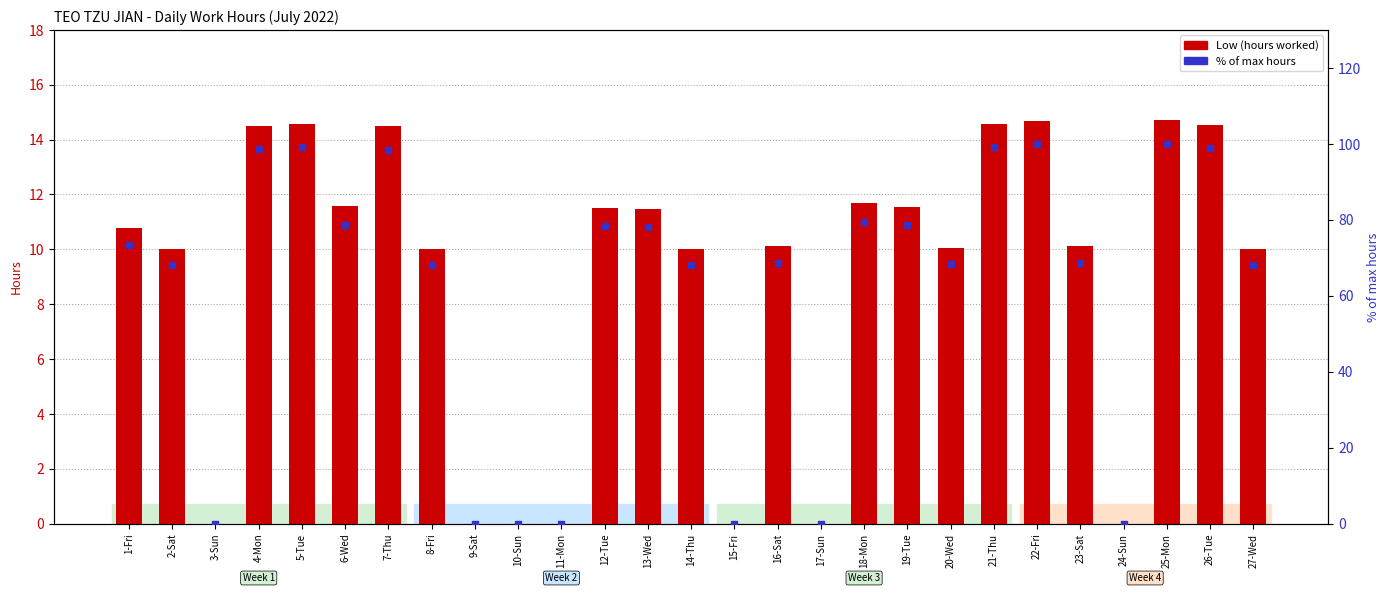

Reading right to left, extract all data points from this chart.

Low (hours worked): 27-Wed=10.0	26-Tue=14.5	25-Mon=14.7	24-Sun=0.0	23-Sat=10.1	22-Fri=14.7	21-Thu=14.6	20-Wed=10.0	19-Tue=11.6	18-Mon=11.7	17-Sun=0.0	16-Sat=10.1	15-Fri=0.0	14-Thu=10.0	13-Wed=11.5	12-Tue=11.5	11-Mon=0.0	10-Sun=0.0	9-Sat=0.0	8-Fri=10.0	7-Thu=14.5	6-Wed=11.6	5-Tue=14.6	4-Mon=14.5	3-Sun=0.0	2-Sat=10.0	1-Fri=10.8
% of max hours: 27-Wed=68.1	26-Tue=98.8	25-Mon=100.0	24-Sun=0.0	23-Sat=68.7	22-Fri=99.9	21-Thu=99.1	20-Wed=68.3	19-Tue=78.5	18-Mon=79.5	17-Sun=0.0	16-Sat=68.7	15-Fri=0.0	14-Thu=68.1	13-Wed=78.0	12-Tue=78.2	11-Mon=0.0	10-Sun=0.0	9-Sat=0.0	8-Fri=68.0	7-Thu=98.5	6-Wed=78.7	5-Tue=99.1	4-Mon=98.6	3-Sun=0.0	2-Sat=68.2	1-Fri=73.3